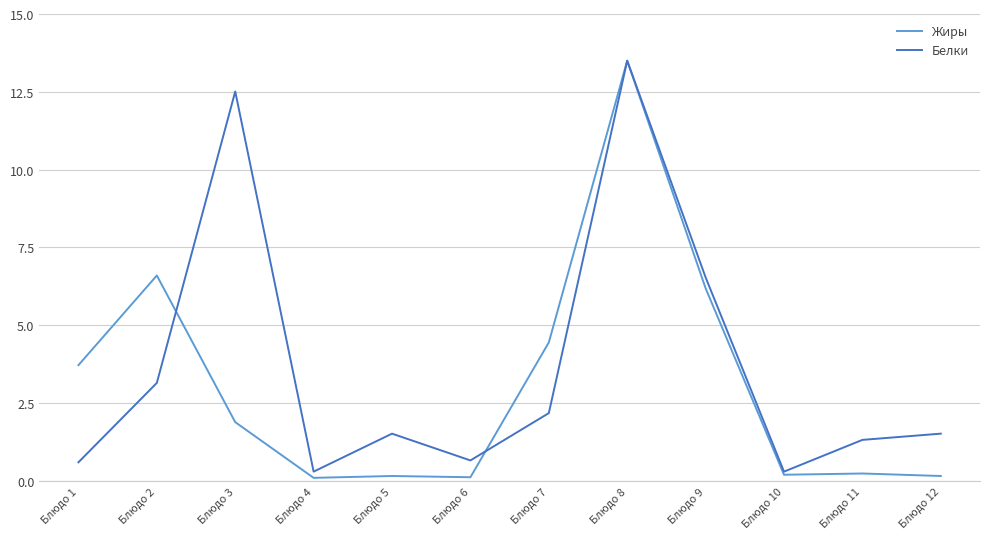

Which series has the widest spread of values?

Жиры